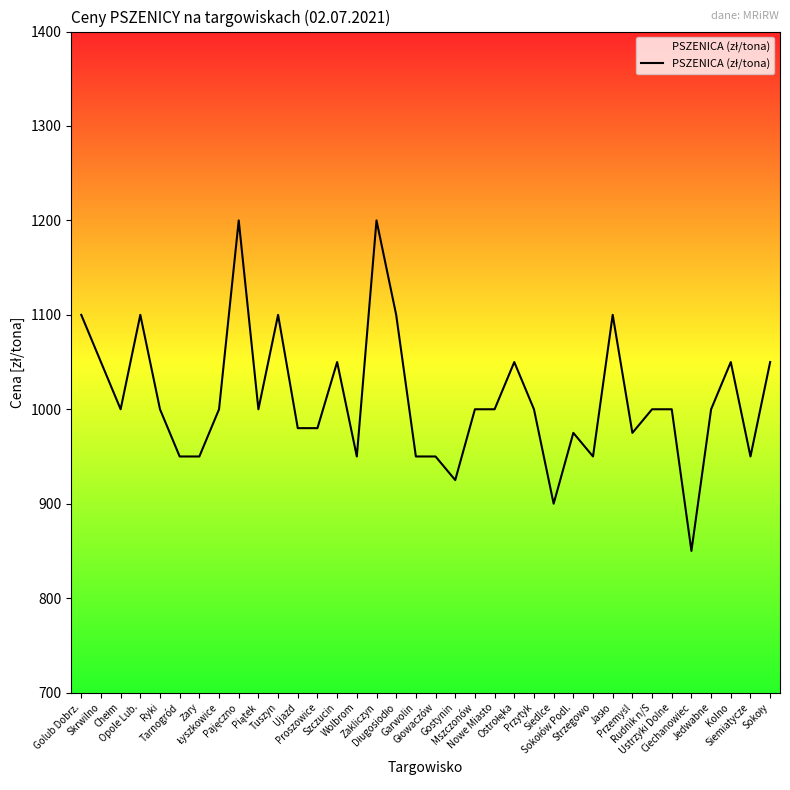

What is the difference between the second highest and second lowest values?

300